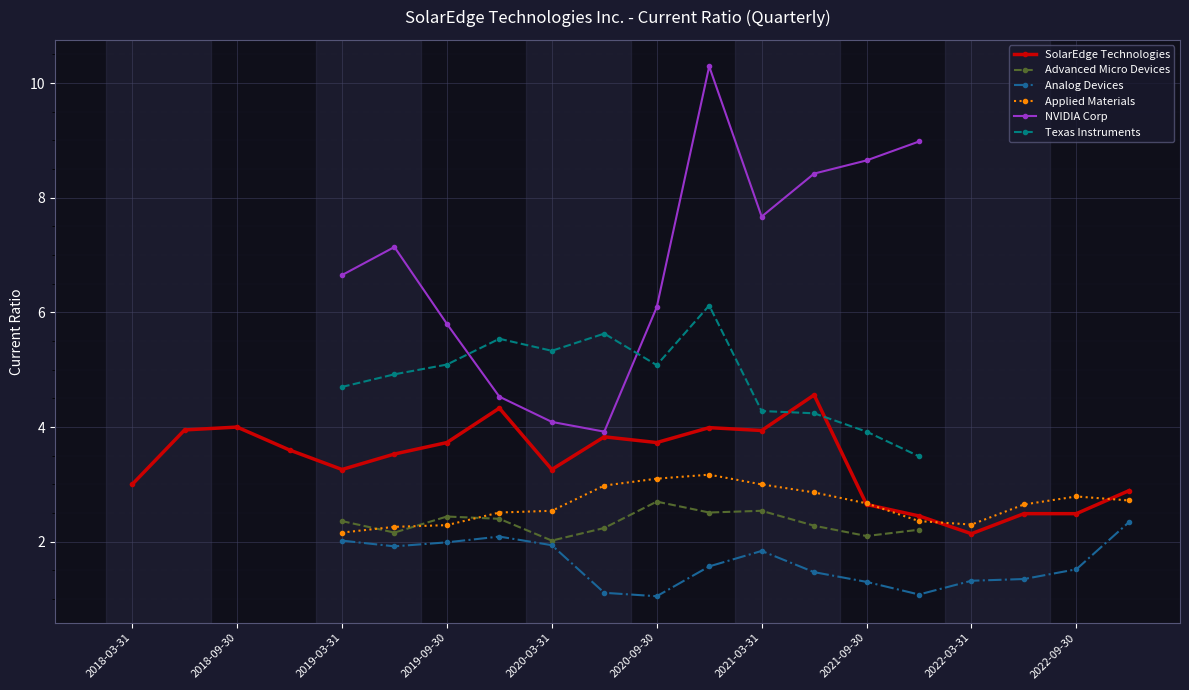

What is the highest value of the SolarEdge Technologies series?

4.6